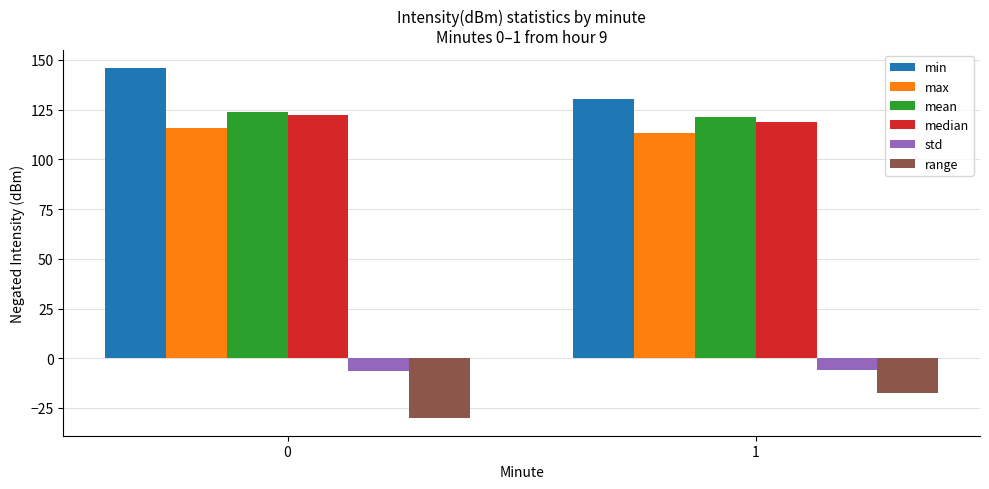

How many values in the max series exceed 115?

1